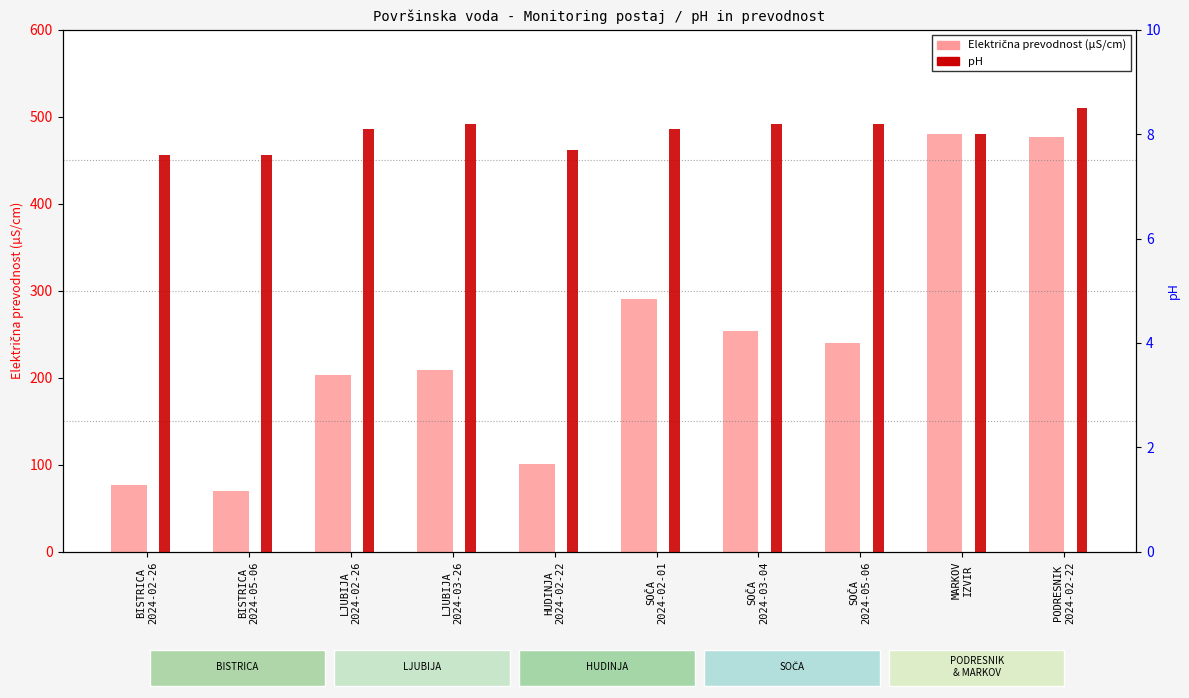

What is the difference between the second highest and second lowest values in the Električna prevodnost (µS/cm) series?

400.0